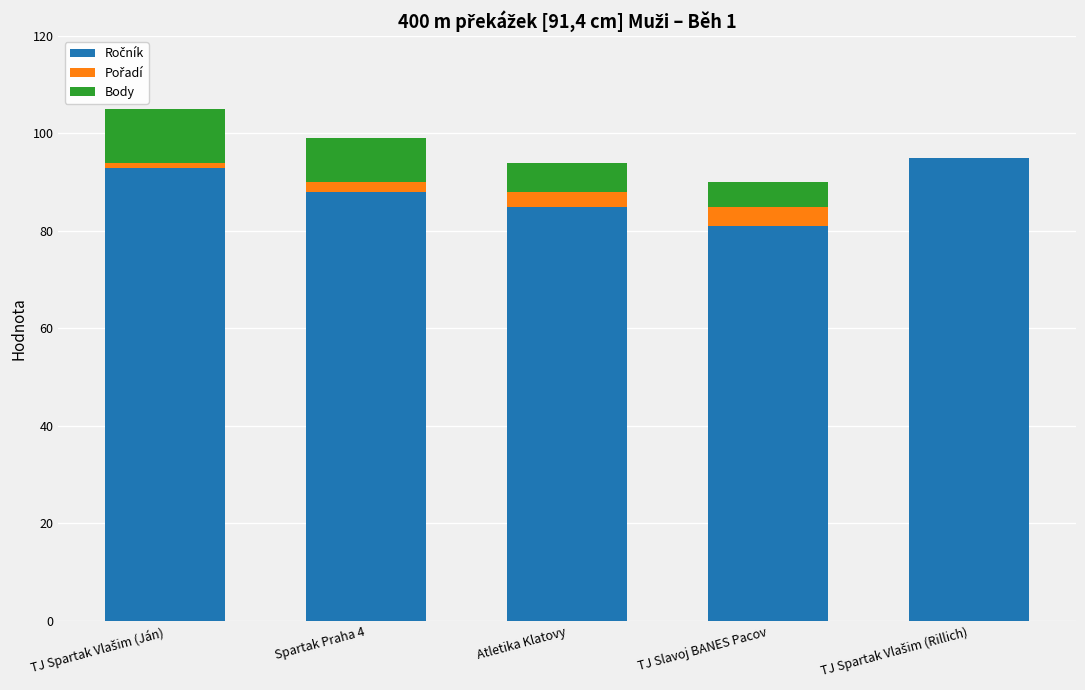

Are the bars horizontal?

No